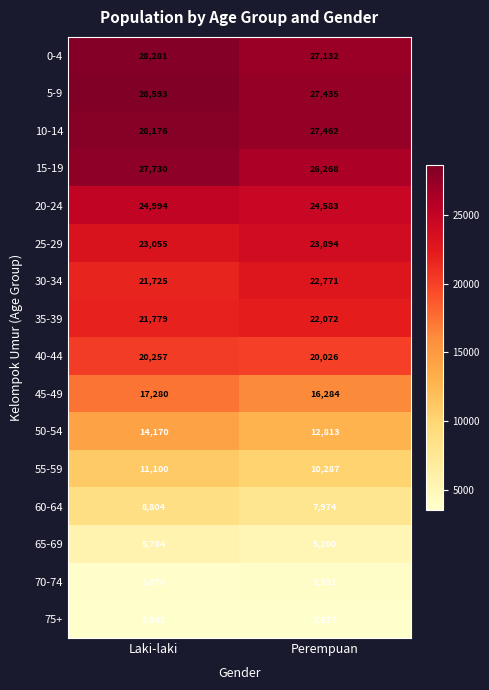

What is the approximate value of 5-9 at Laki-laki?

28593